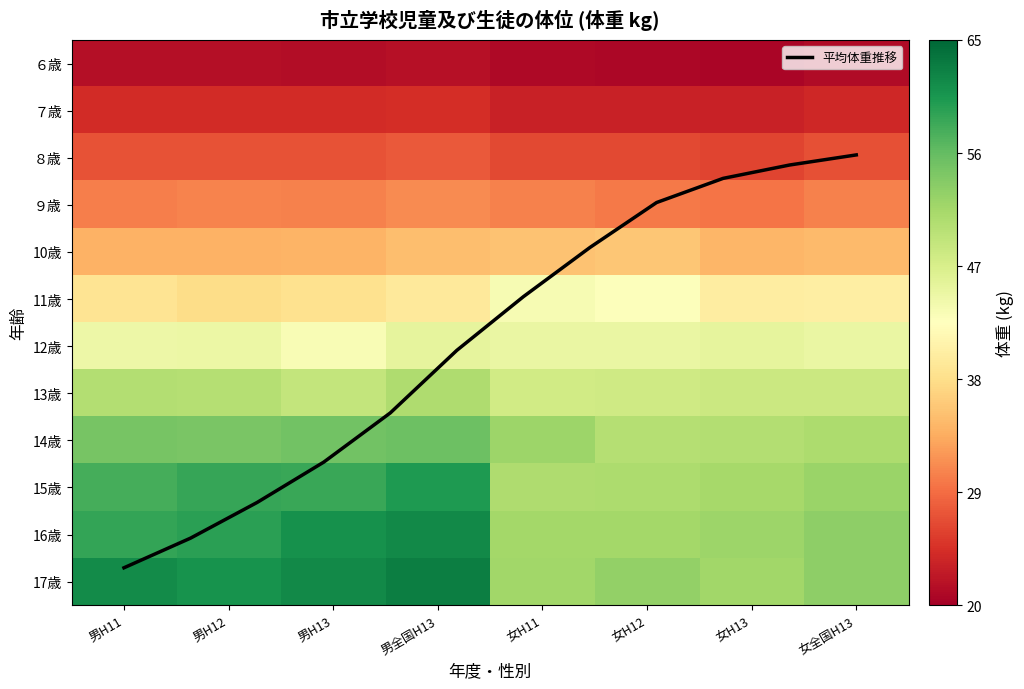

Reading left to right, extract all data points from this chart.

６歳: 21.5	21.5	21.3	21.7	20.9	20.8	20.7	21.2
７歳: 24.1	24.2	24.1	24.3	23.3	23.3	23.2	23.7
８歳: 27.1	27.2	27.2	27.6	26.5	26.4	26.1	26.9
９歳: 30.3	30.6	30.5	31.1	30.4	30.0	29.6	30.5
10歳: 34.0	34.0	34.1	35.0	35.4	35.7	34.3	34.7
11歳: 38.7	37.9	38.3	39.5	43.5	42.7	40.0	40.1
12歳: 44.6	44.7	43.3	45.4	44.8	44.9	45.4	44.9
13歳: 50.4	50.1	49.0	50.6	47.7	47.9	48.2	48.3
14歳: 54.8	54.6	55.1	55.5	52.1	50.1	50.3	50.9
15歳: 57.8	58.7	58.6	60.1	50.7	50.8	51.3	52.2
16歳: 59.0	59.5	61.0	61.7	51.5	51.6	52.0	53.2
17歳: 61.5	60.8	61.8	62.8	51.8	52.8	51.8	53.2